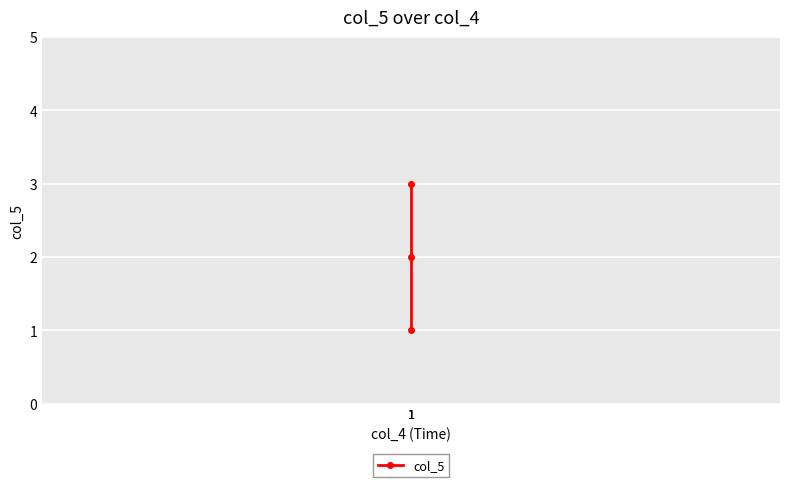

Which has a higher value, 1 or 1?

1